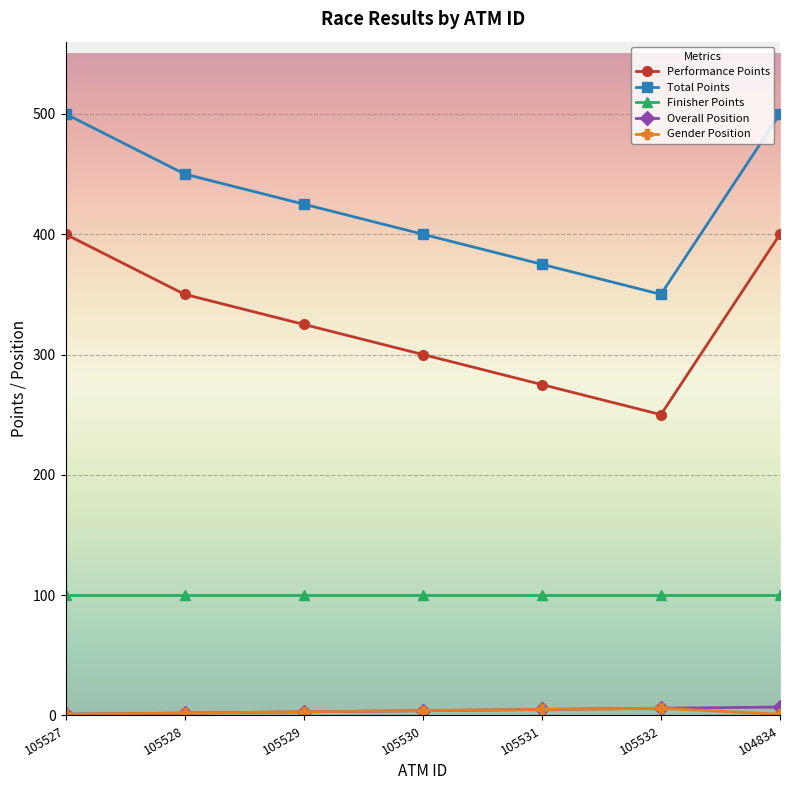

What is the greatest value displayed?

500